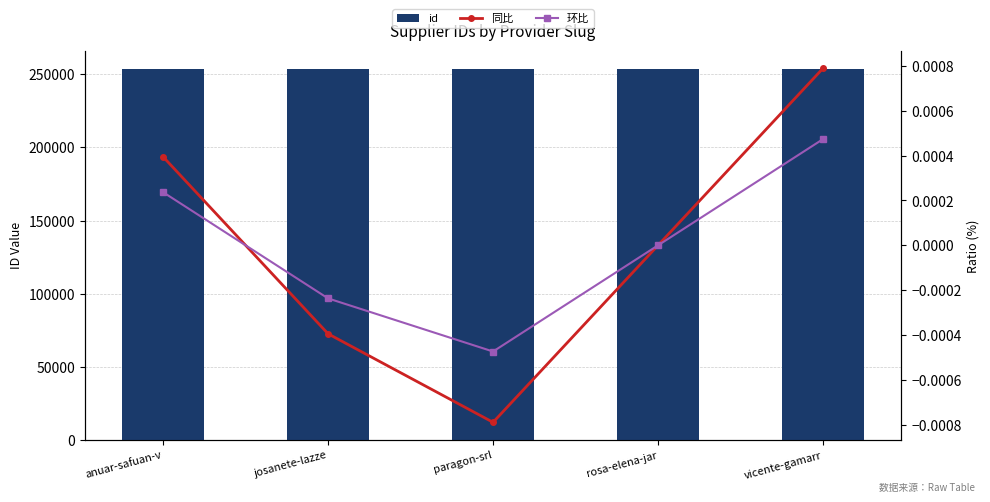

At which category is the sum across all series the highest?

vicente-gamarr